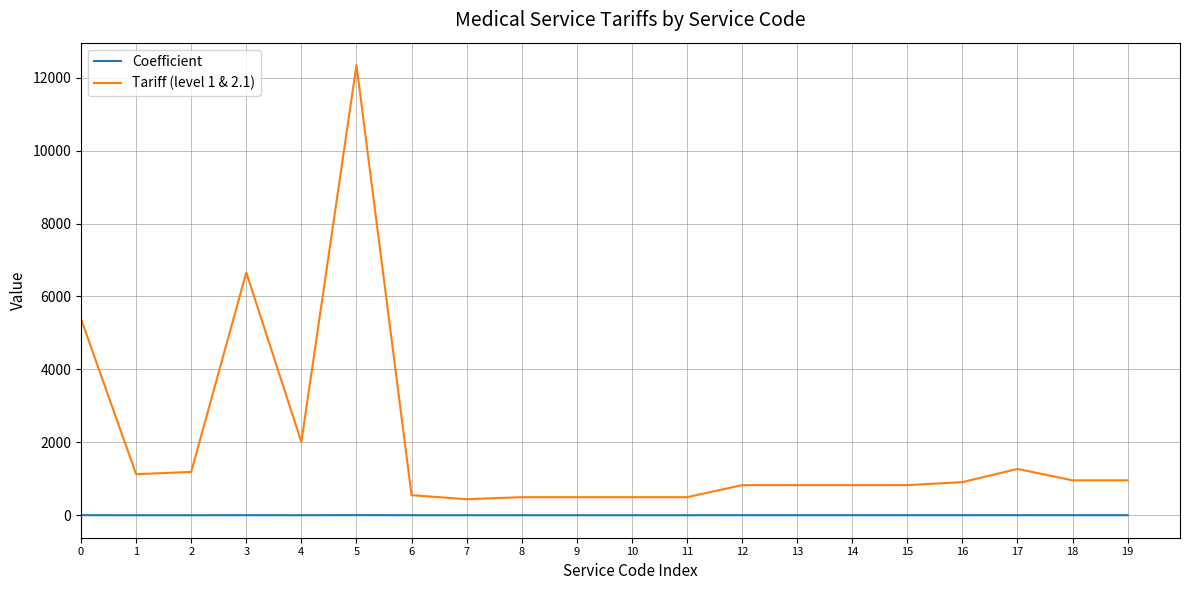

At which category does Tariff (level 1 & 2.1) reach its first local peak?

3